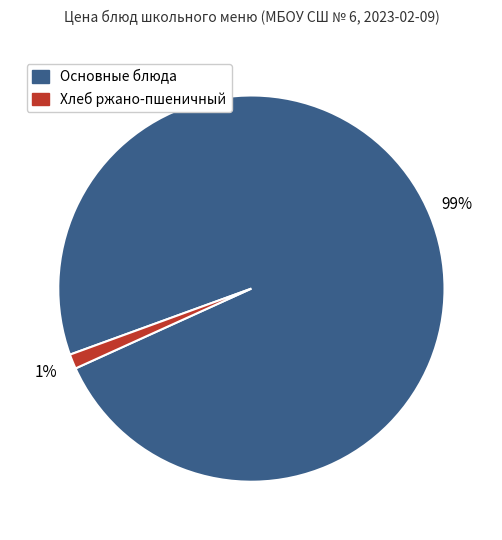

How many segments does this pie chart have?

2